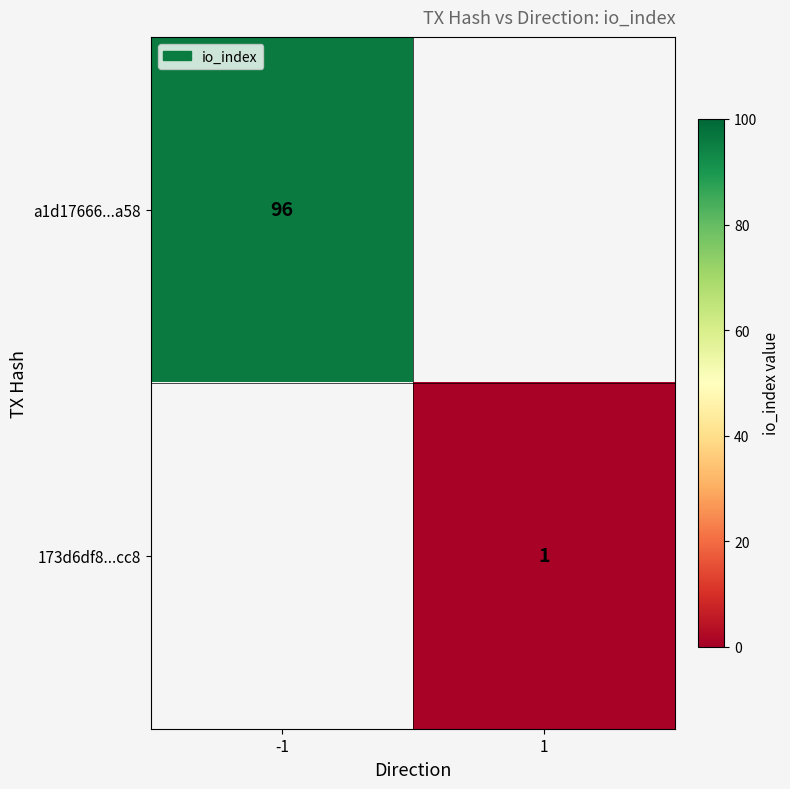

Is the value of a1d17666...a58 at -1 greater than the value of 173d6df8...cc8 at 1?

Yes